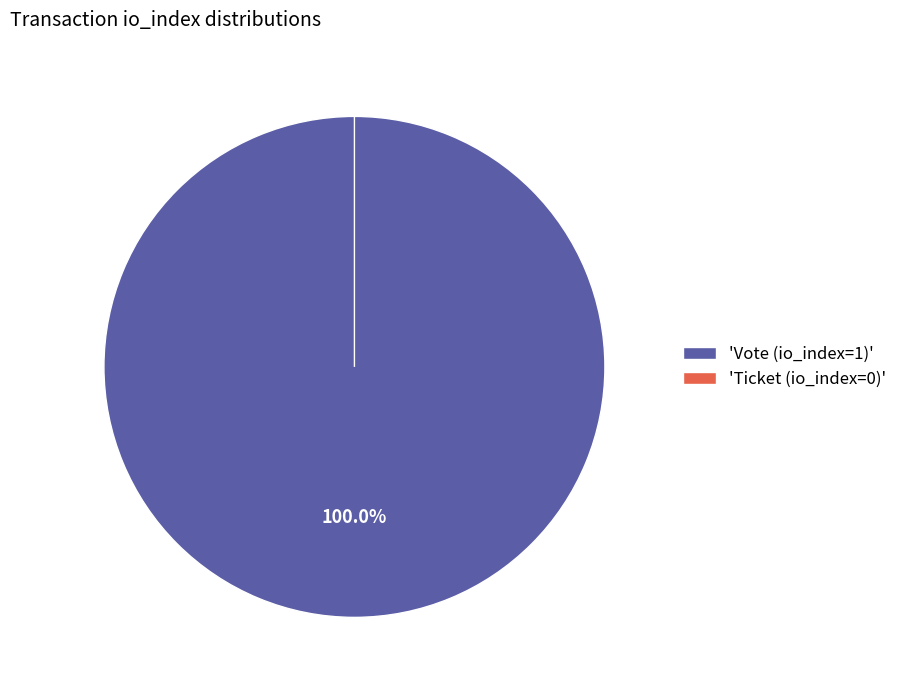

Count the number of slices in the pie.

2